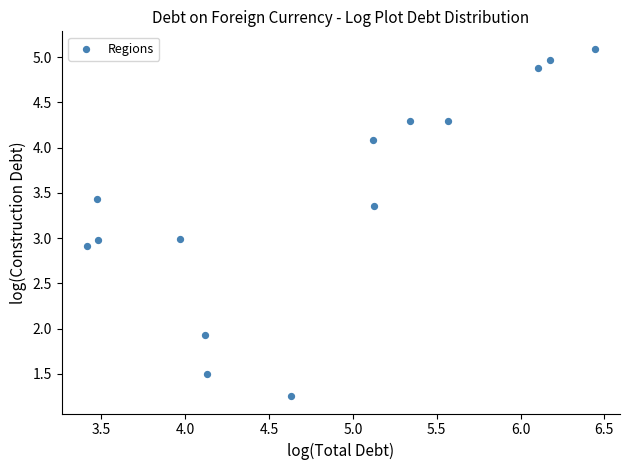

What is the range of Y values (max minus min)?

3.8